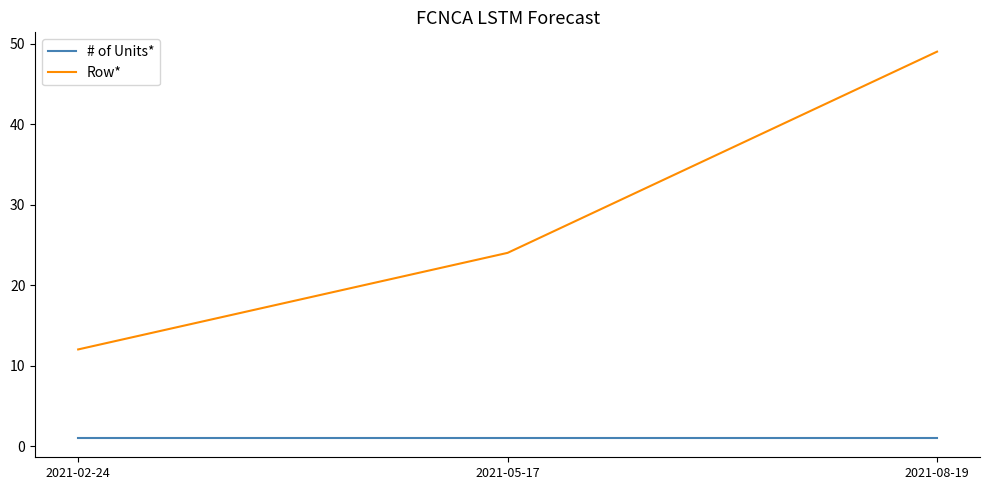

What is the sum of all Row* values?

85